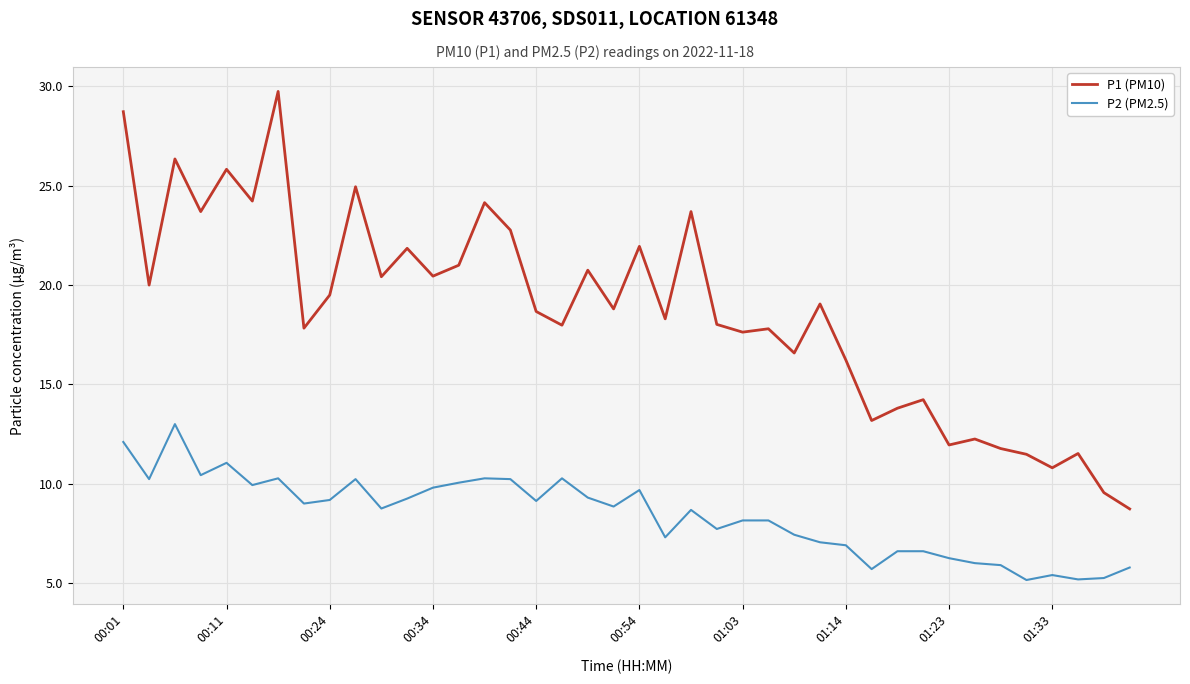

What are all the series names shown in the legend?

P1 (PM10), P2 (PM2.5)